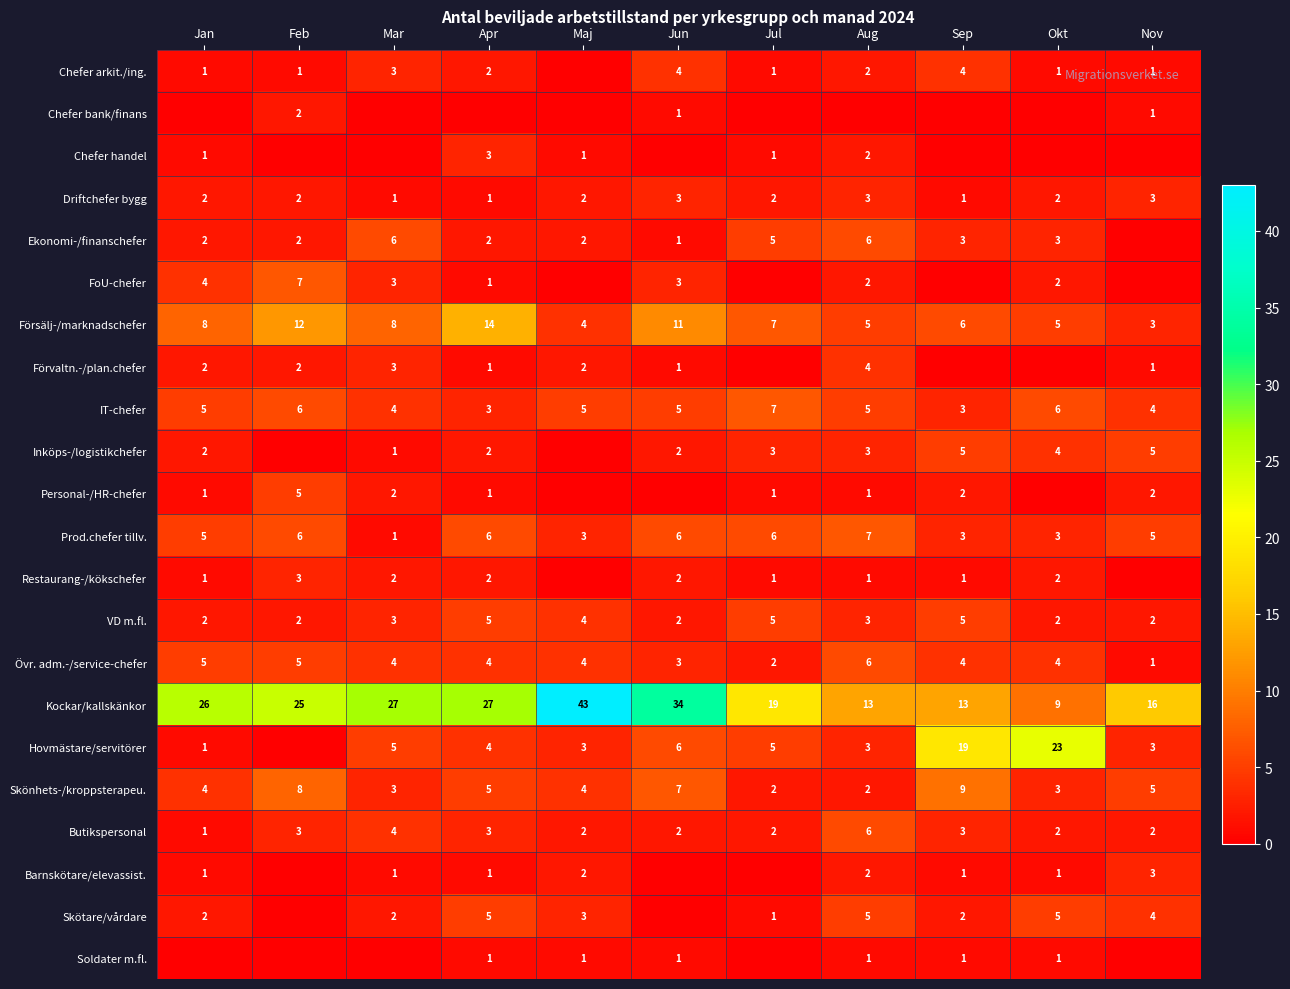

What is the difference between the Kockar/kallskänkor values at Jun and Aug?

21